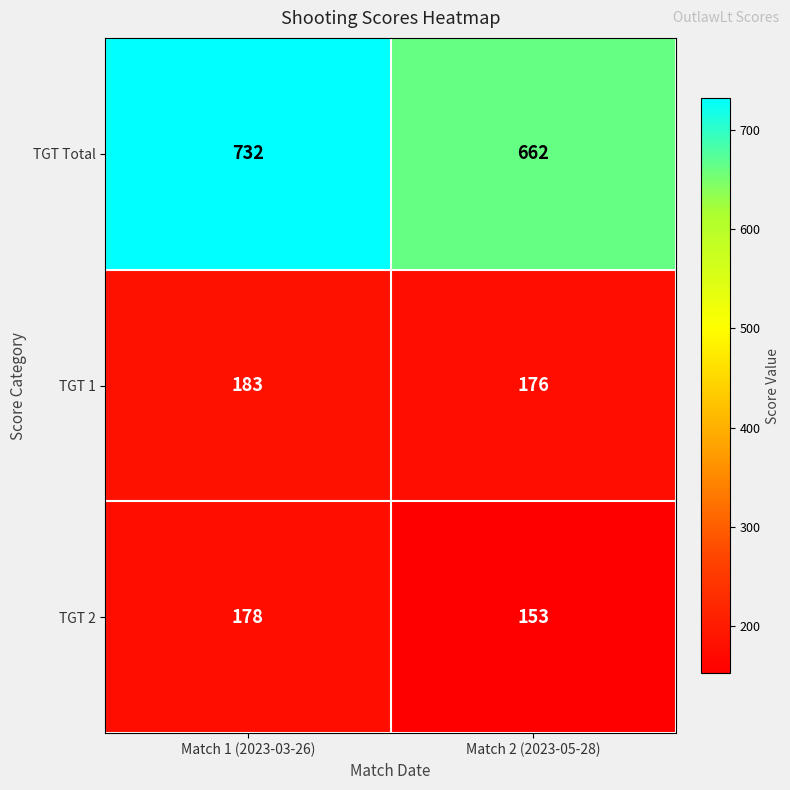

The value of TGT 1 at Match 2 (2023-05-28) is 232. True or false?

False